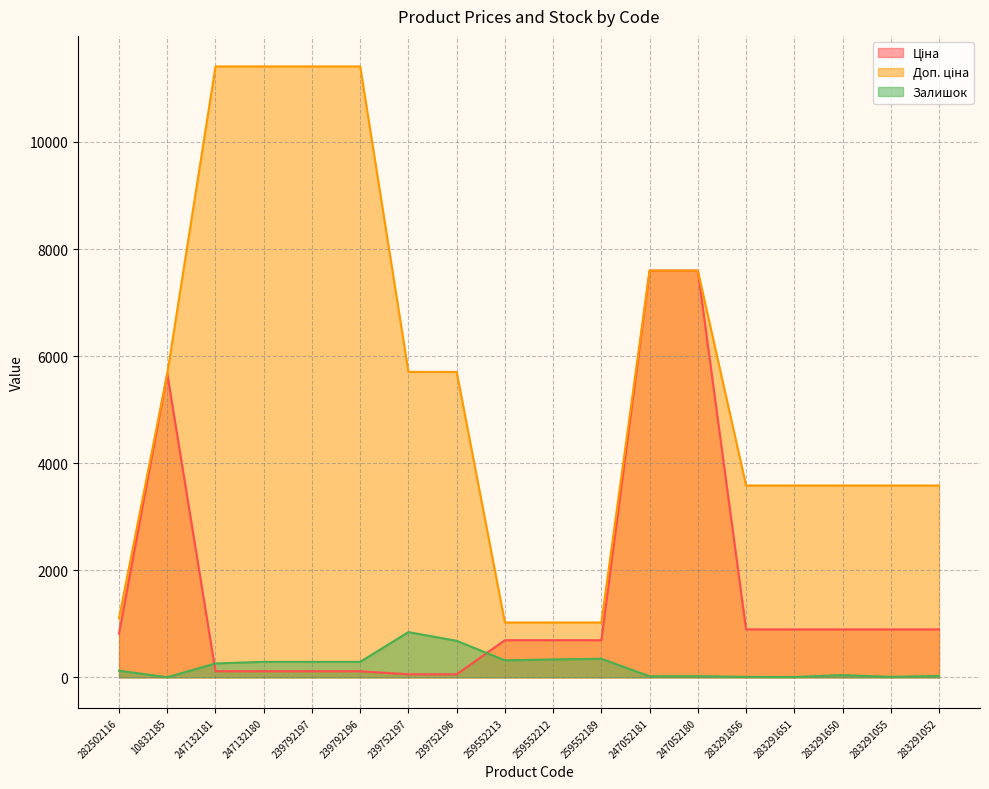

Where is Залишок nearest to the value 424?

259552189